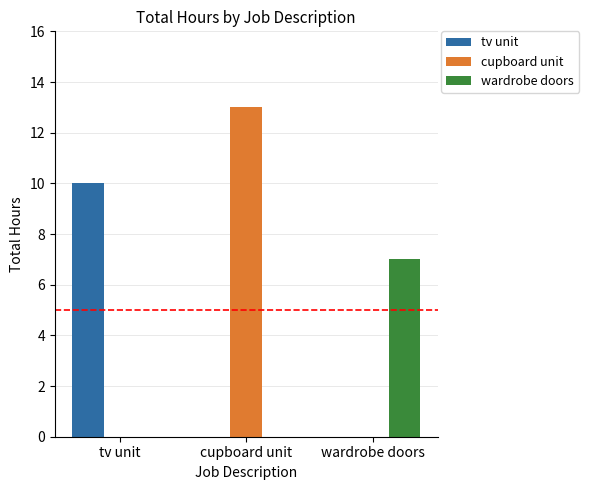

At which category is the sum across all series the highest?

cupboard unit